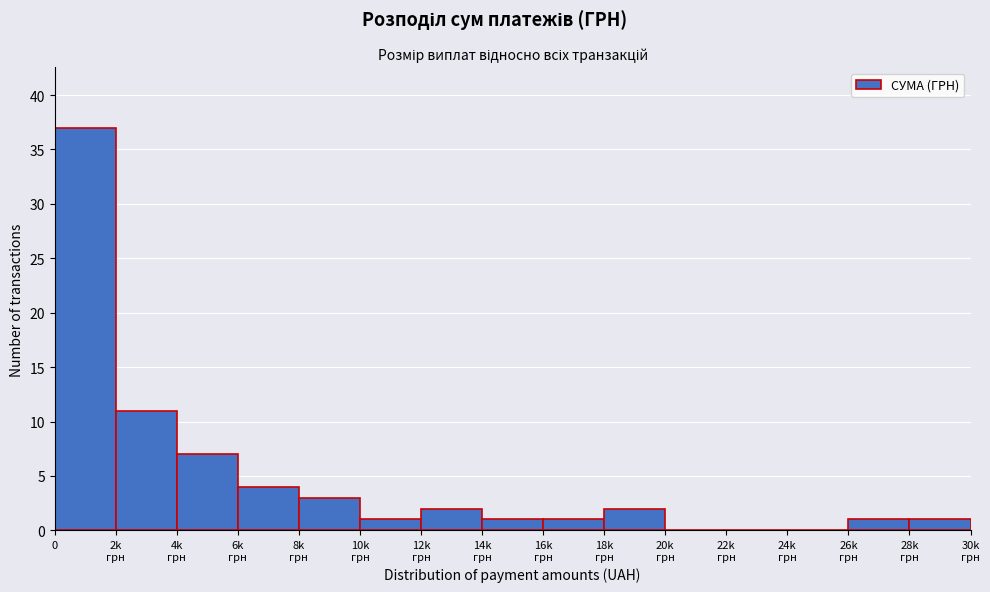

Is it true that the value at 0 is 37?

True